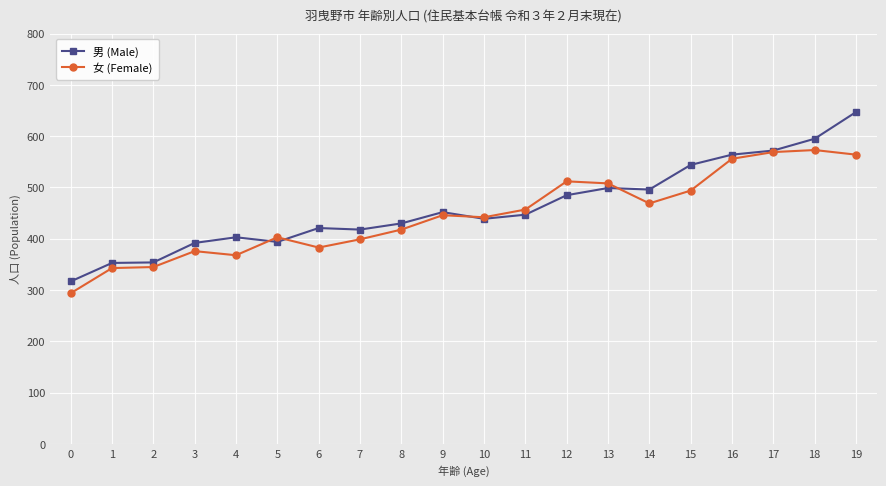

Which series changed the most between 0 and 8?

女 (Female)